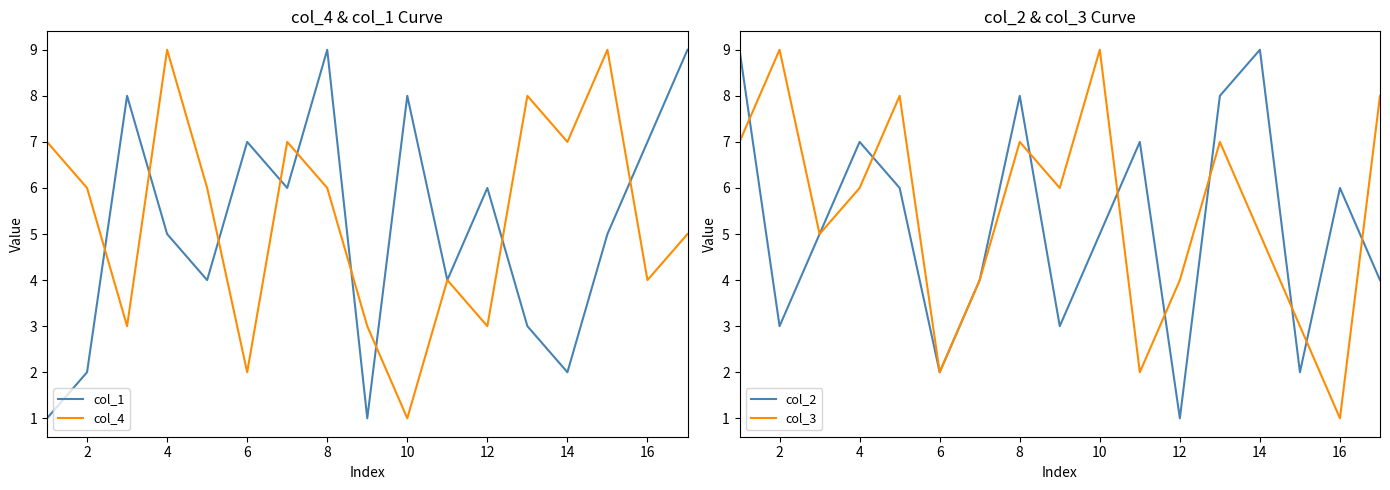

True or false: col_1 has a value of 4 at 6.

False